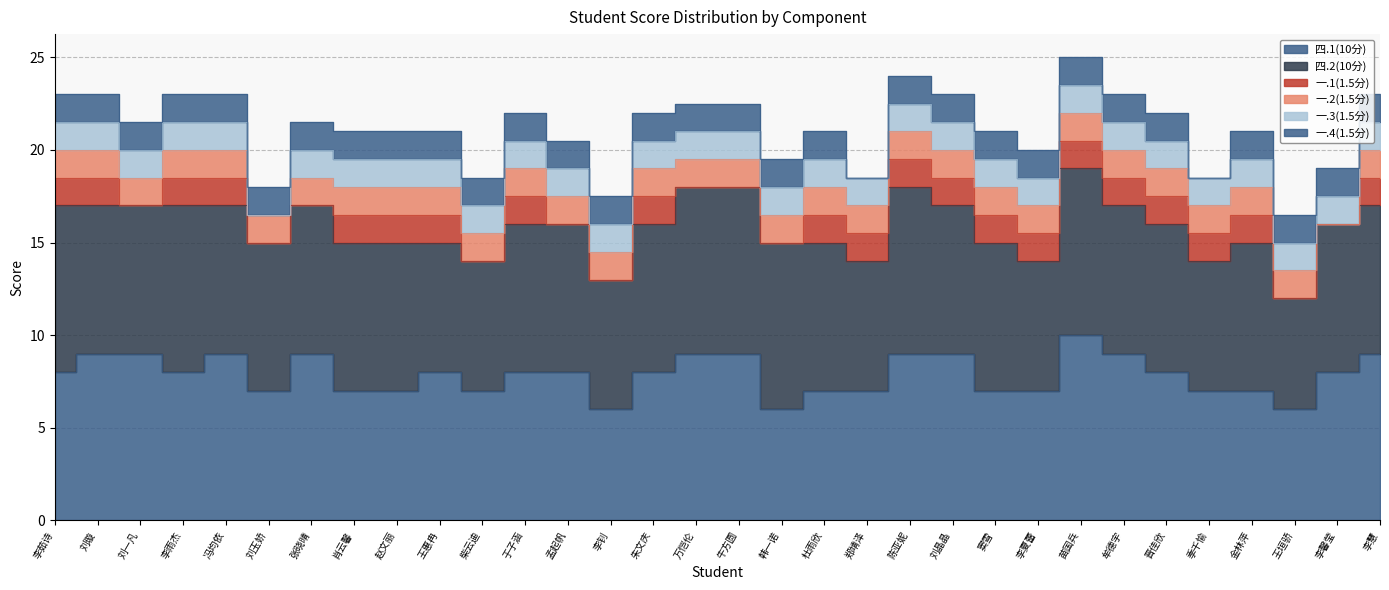

What value does the 一.3(1.5分) series have at 冯均依?

1.5